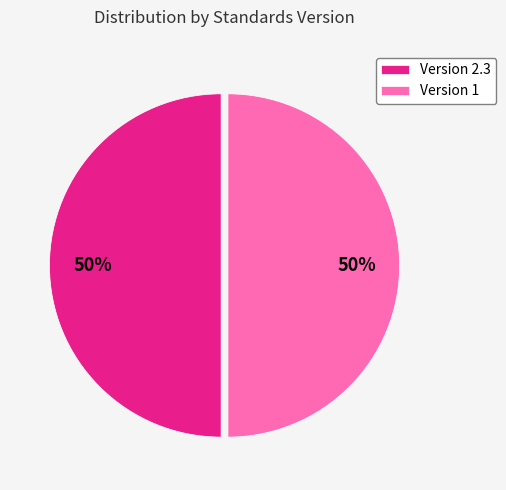

What is the ratio of the value at Version 2.3 to the value at Version 1?

1.0